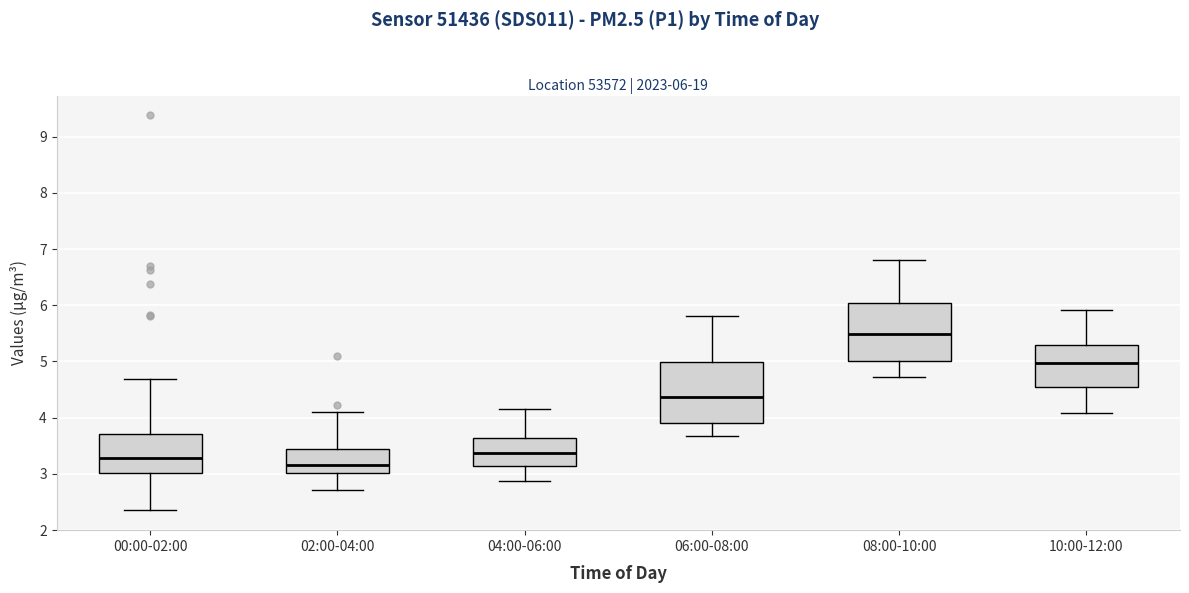

Which box's median line is the highest?

08:00-10:00